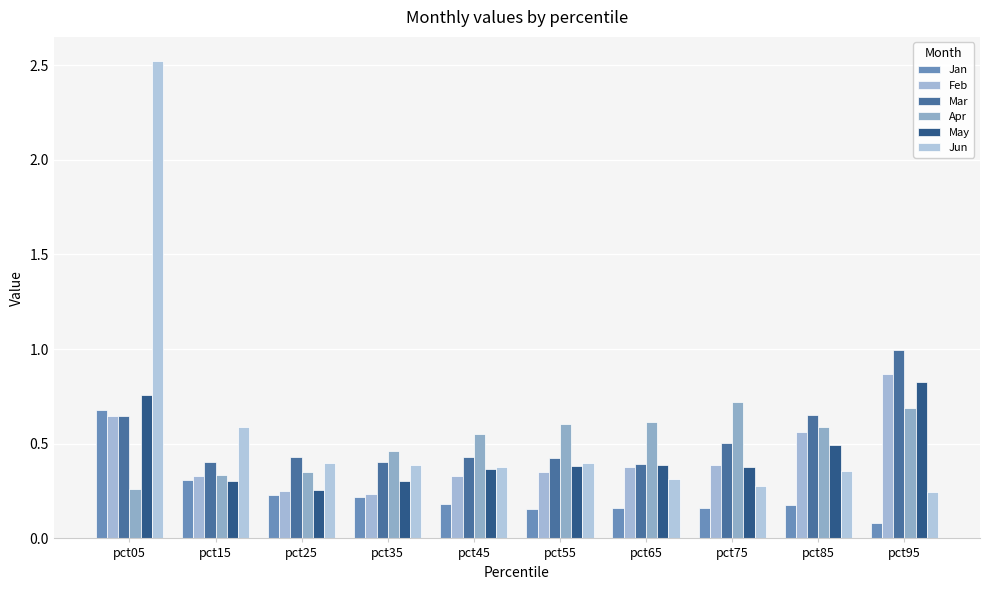

The Mar series shows 0.4 at pct55. True or false?

True